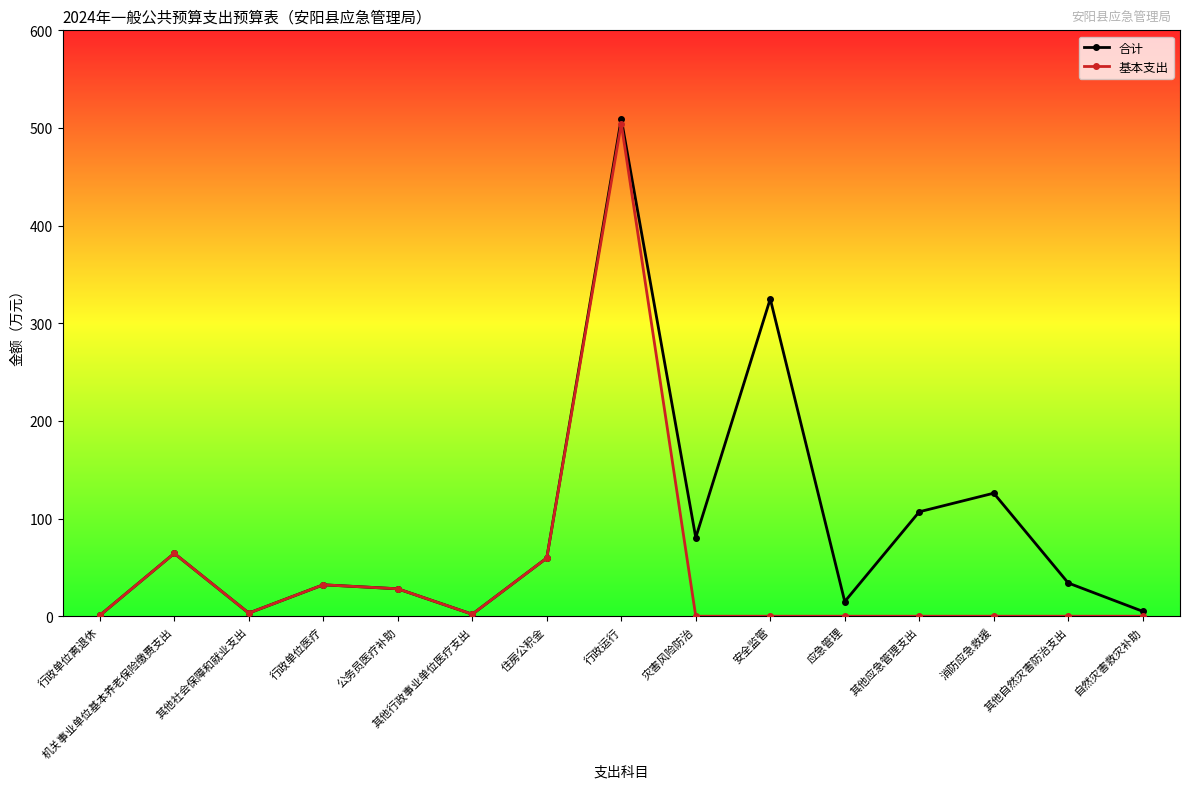

Does the chart display data point markers on the line(s)?

Yes